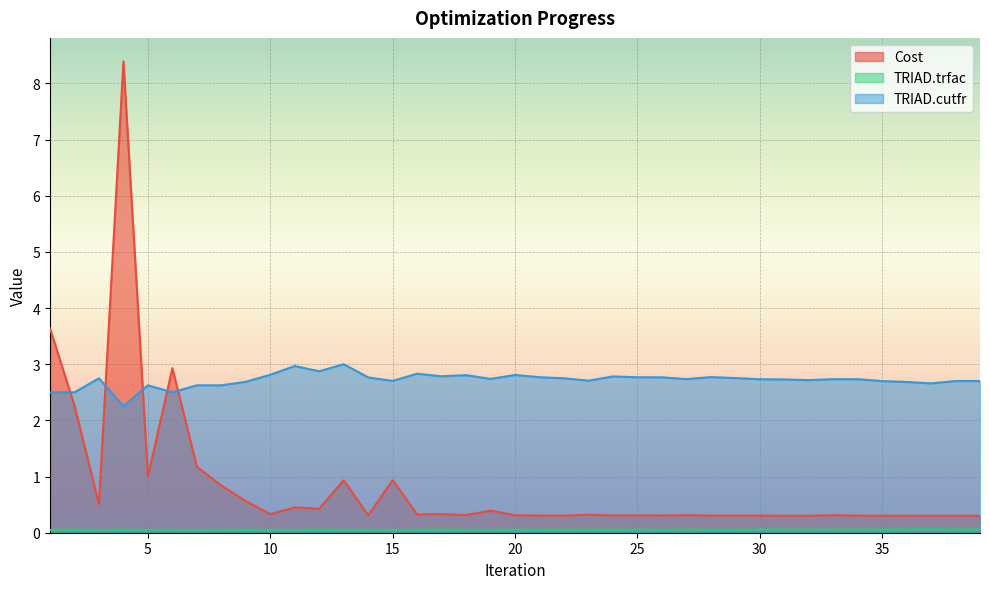

True or false: Cost and TRIAD.trfac cross at least once.

False